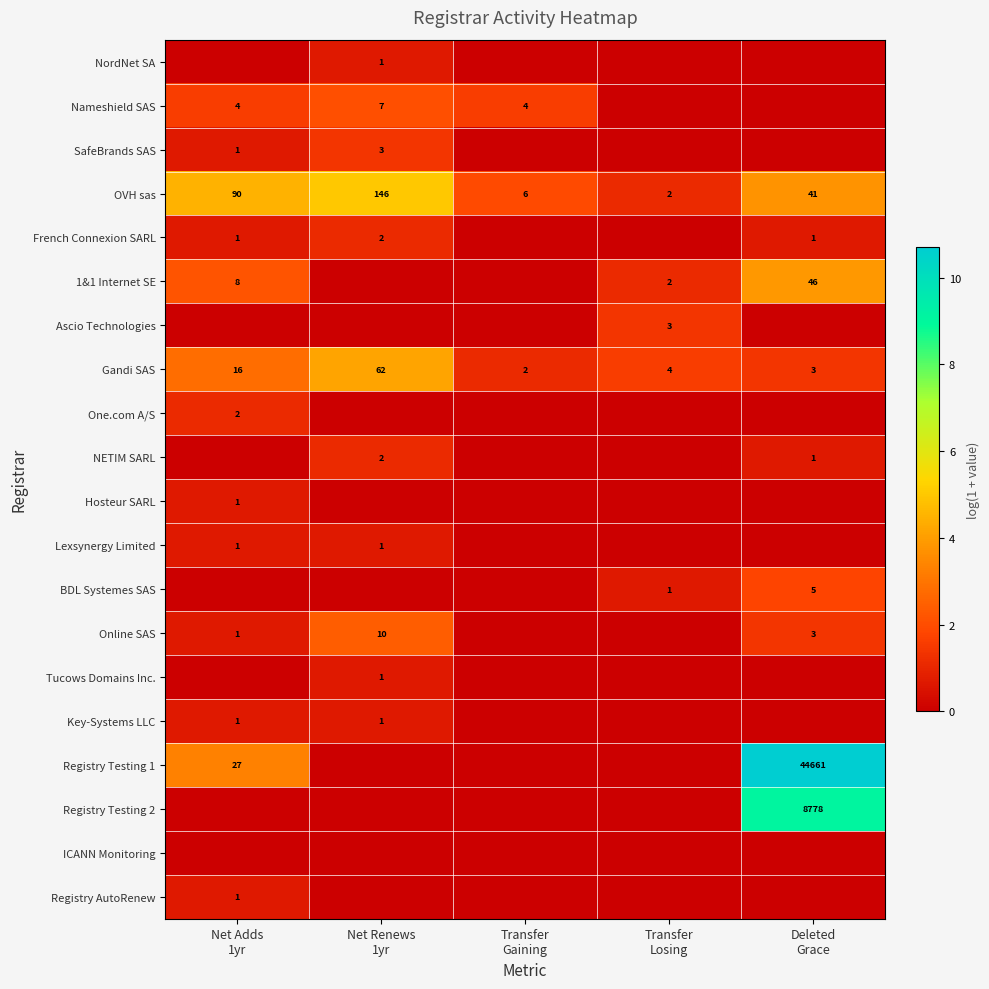

What is the maximum value for Gandi SAS?

62